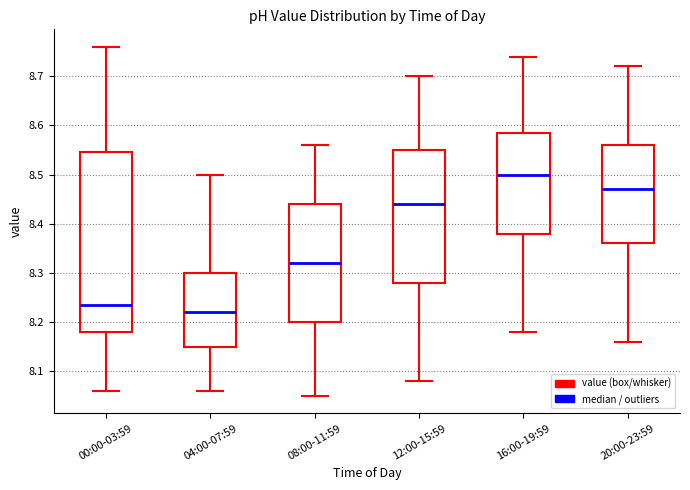

Where does the median line of the box for 20:00-23:59 sit on the y-axis? The values are not printed on the chart, so give them approximately, as read against the axis.

8.47